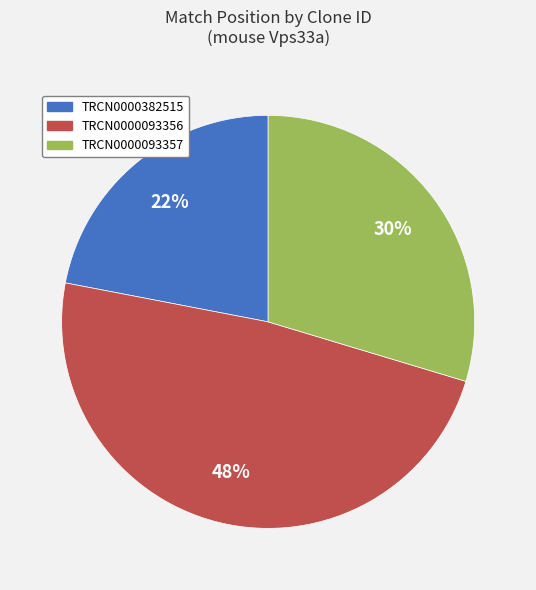

To the nearest percent, what is the combined percentage of TRCN0000093357 and TRCN0000382515?

52%